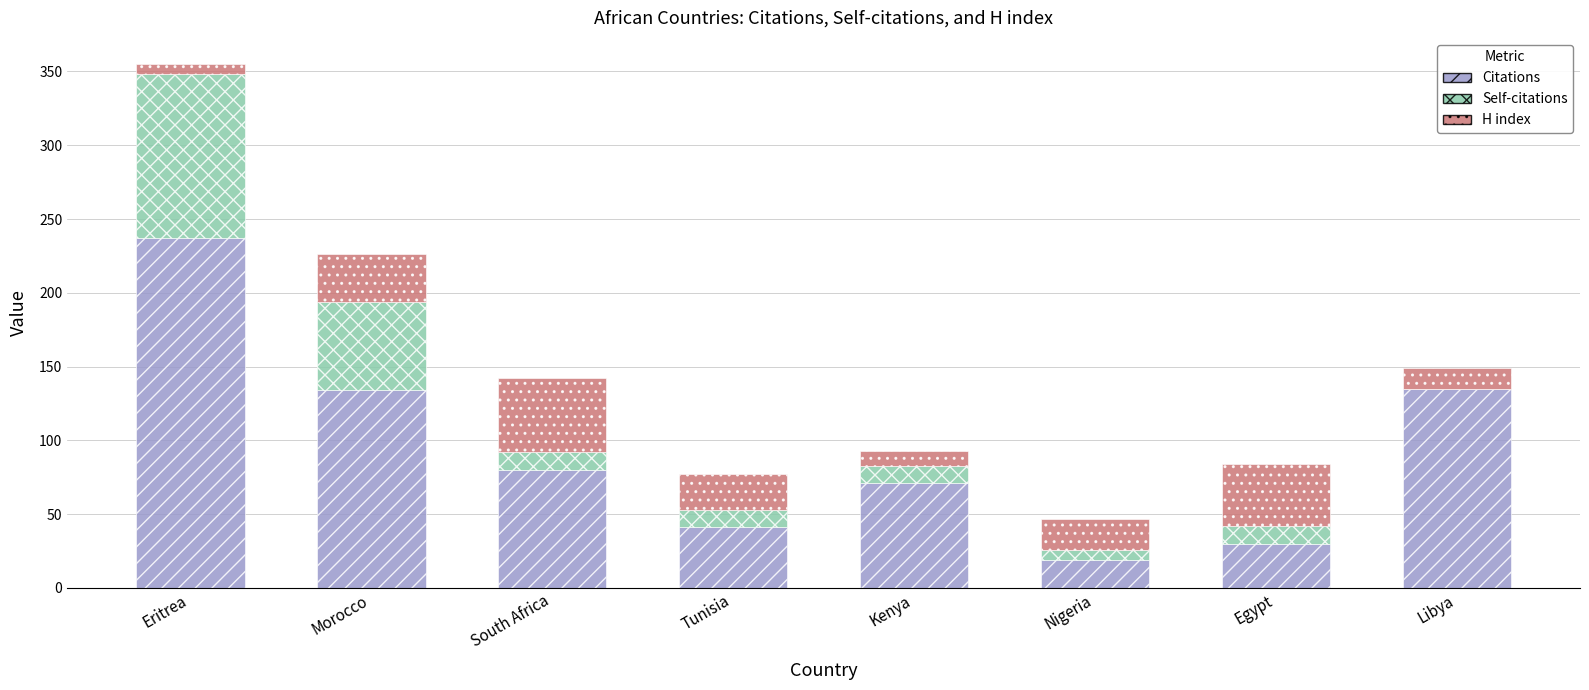

What is the maximum value for Citations?

237